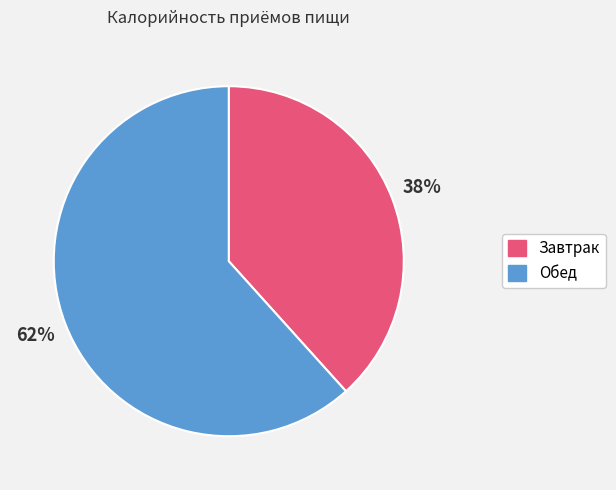

Do Обед and Завтрак together represent more than half of the pie?

Yes